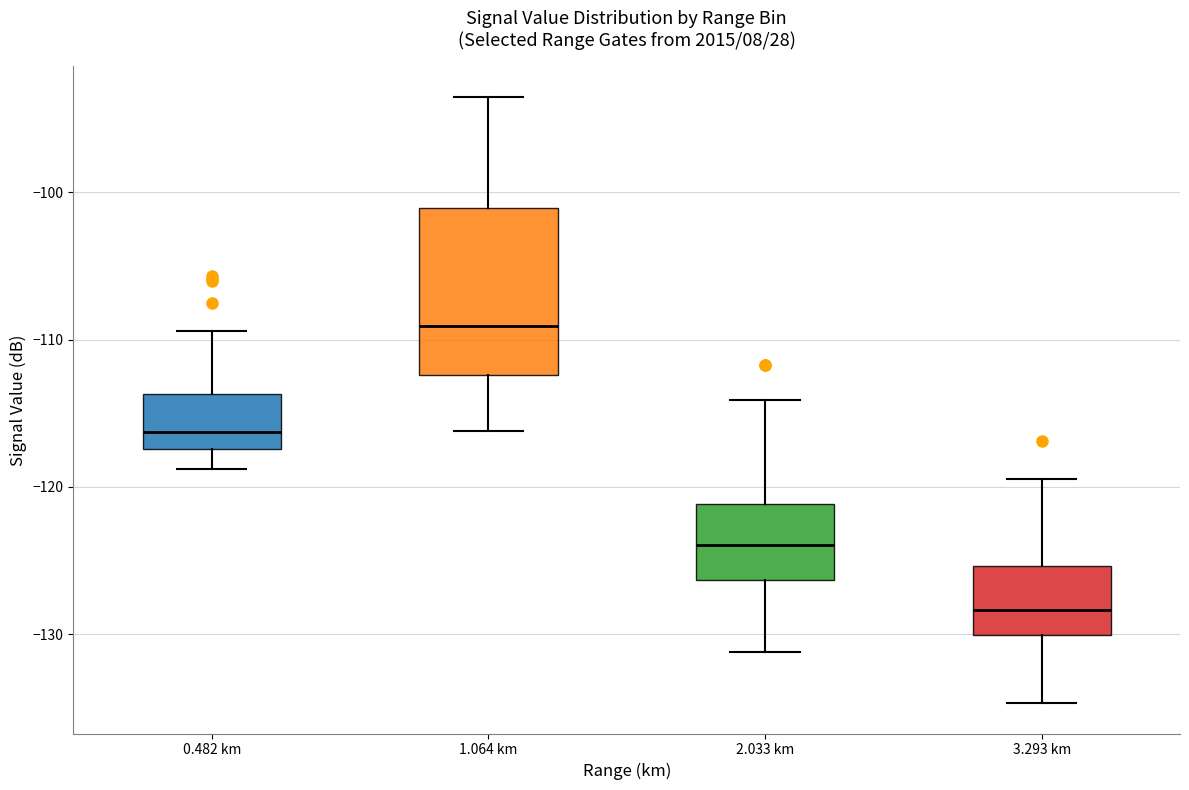

Which box is the tallest, from its lower edge to its upper edge?

1.064 km